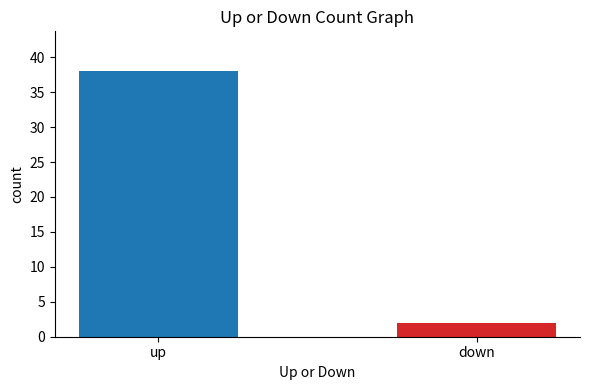

What value does the data have at up, to the nearest 10?

40